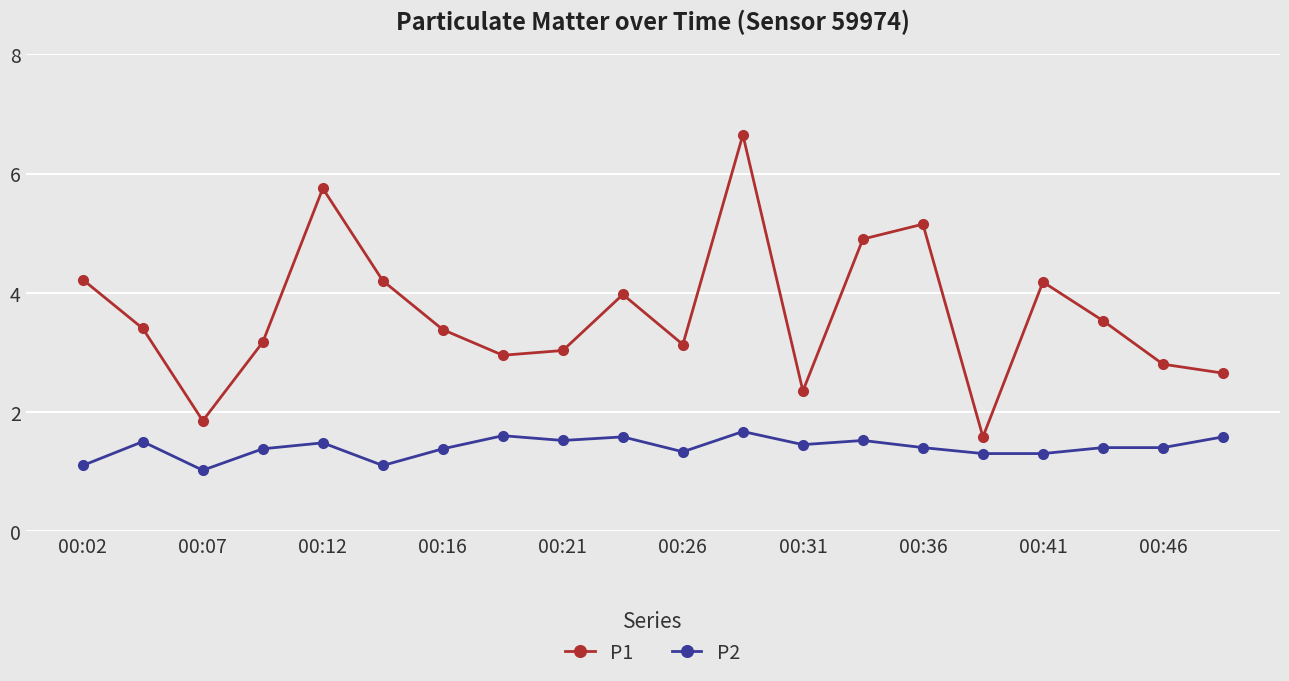

Does the chart have visible grid lines?

Yes